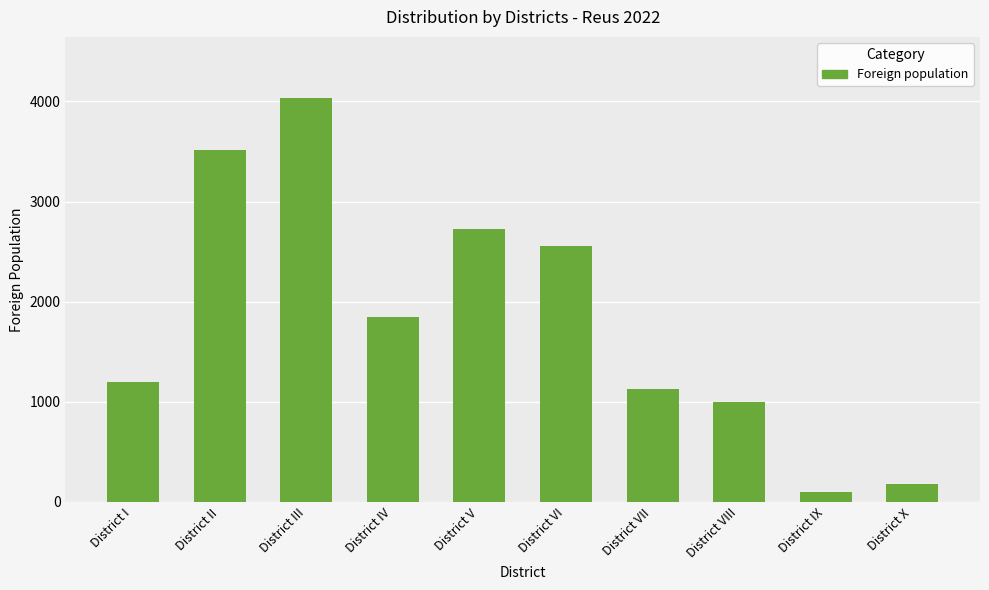

Reading left to right, extract all data points from this chart.

District I=1197	District II=3511	District III=4039	District IV=1851	District V=2729	District VI=2558	District VII=1122	District VIII=996	District IX=96	District X=182